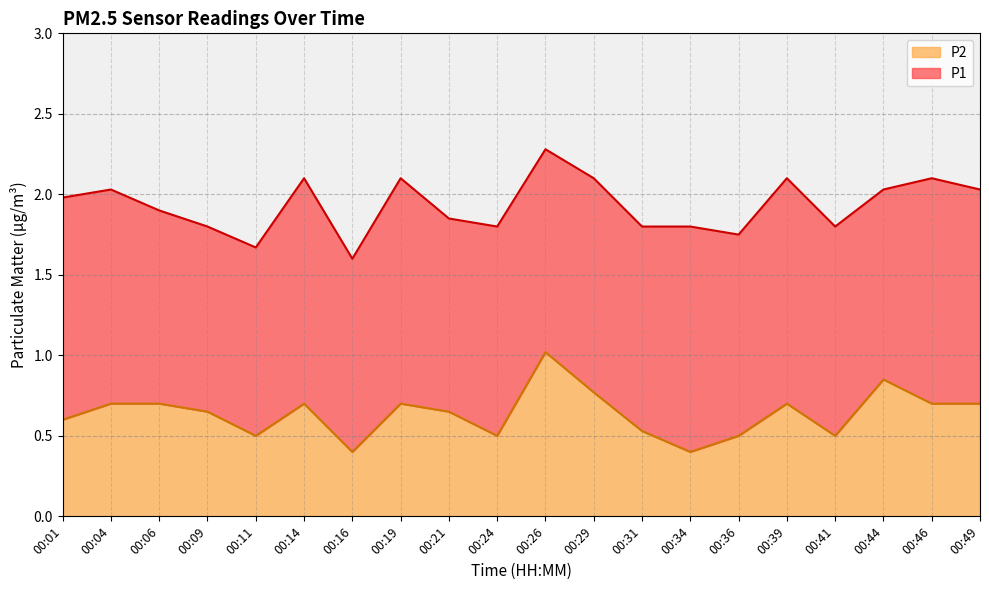

How many interior local peaks does the P1 series have?

6